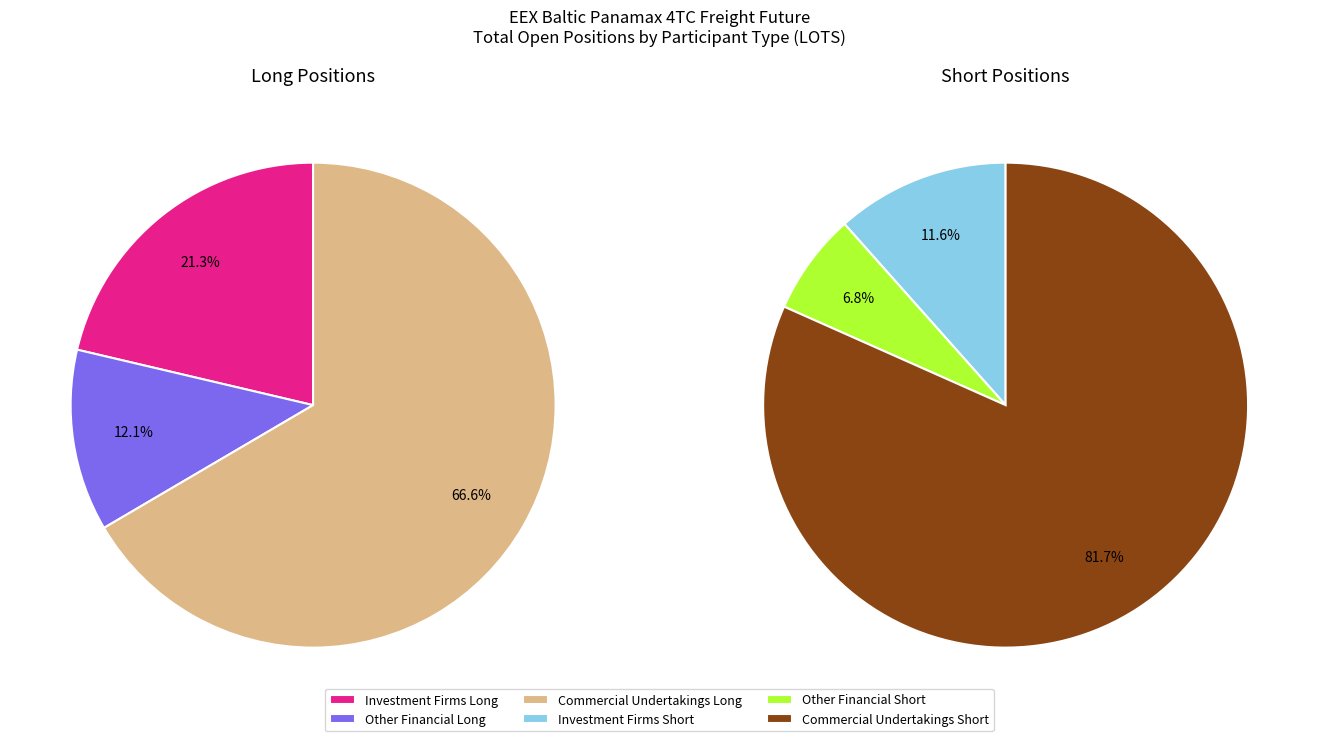

Is Investment Firms or credit institutions (Long) the majority of the pie?

No